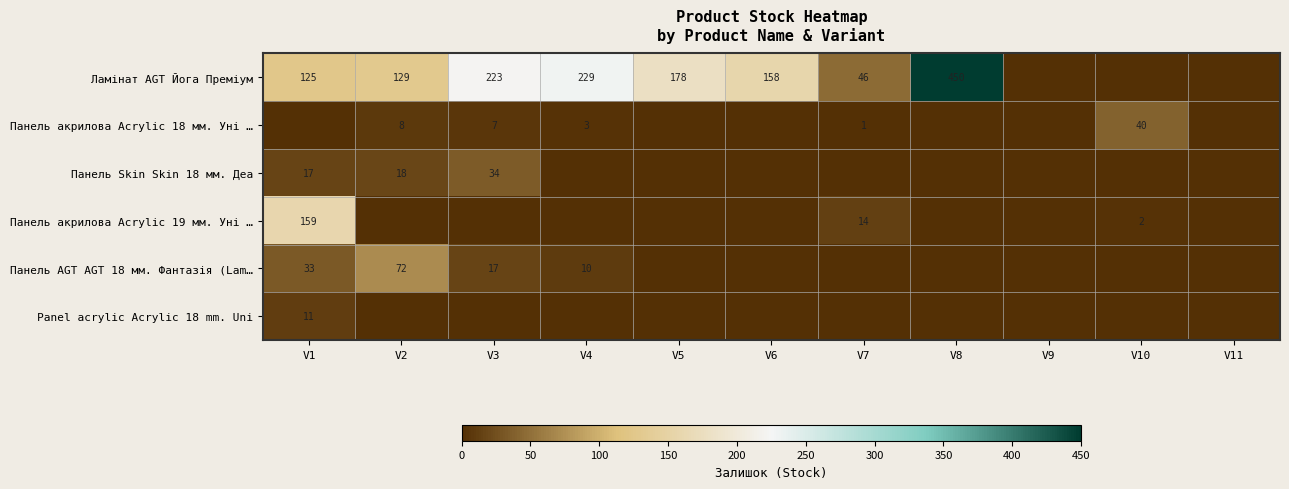

The Панель акрилова Acrylic 18 мм. Уні … series shows 40 at V10. True or false?

True